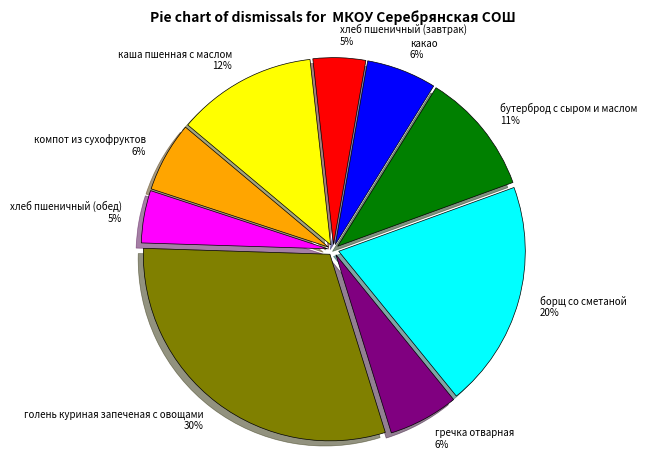

Approximately how many times larger is the value at гречка отварная compared to компот из сухофруктов?

1.0